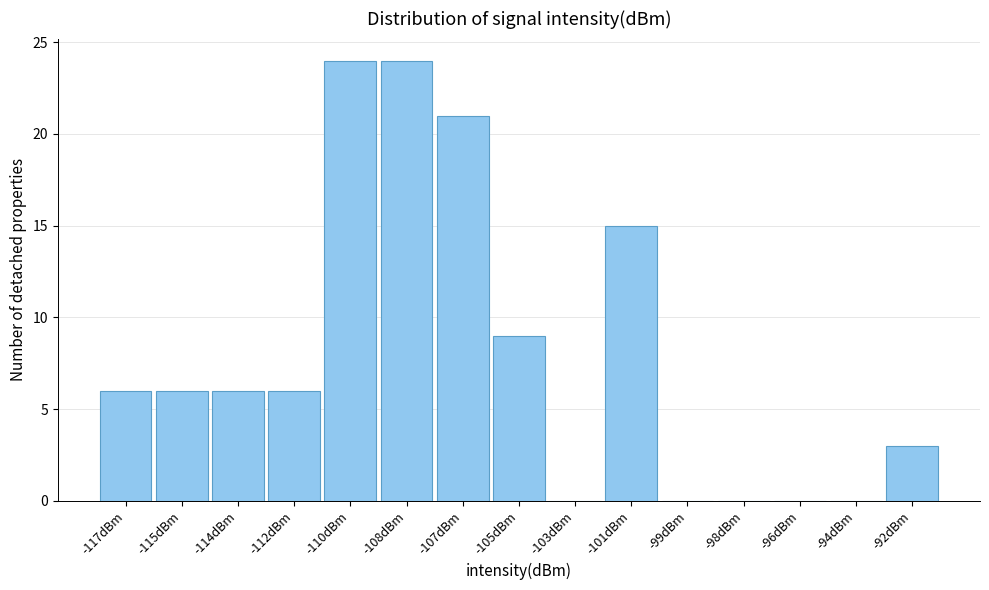

Reading left to right, what are all the values shown in this chart?

-117dBm=6	-115dBm=6	-114dBm=6	-112dBm=6	-110dBm=24	-108dBm=24	-107dBm=21	-105dBm=9	-103dBm=0	-101dBm=15	-99dBm=0	-98dBm=0	-96dBm=0	-94dBm=0	-92dBm=3